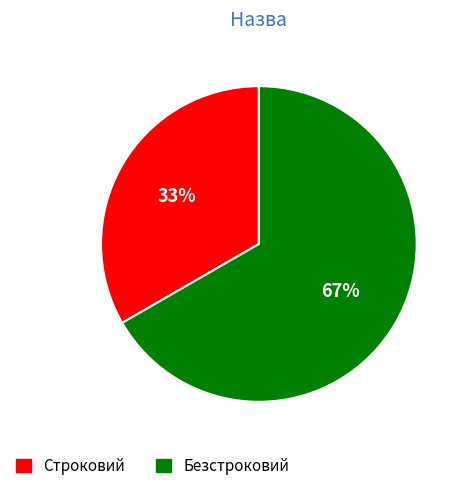

Does any single category account for the majority?

Yes